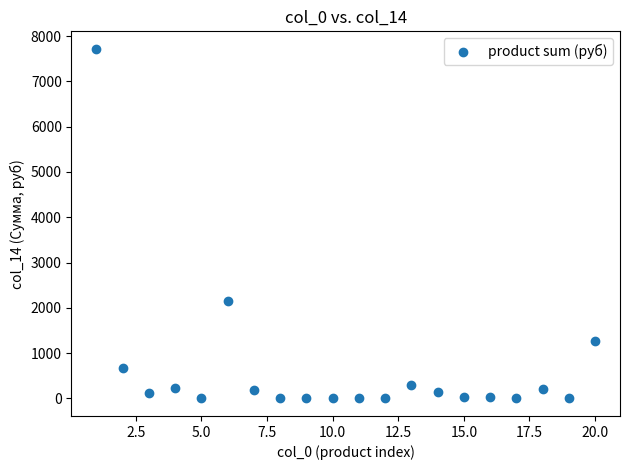

What is the range of X values (max minus min)?

19.0